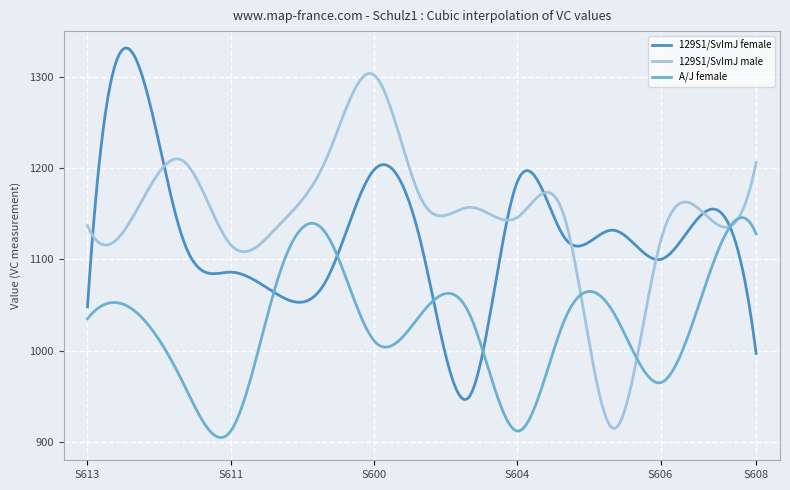

What is the average value of the 129S1/SvImJ male series?

1147.0